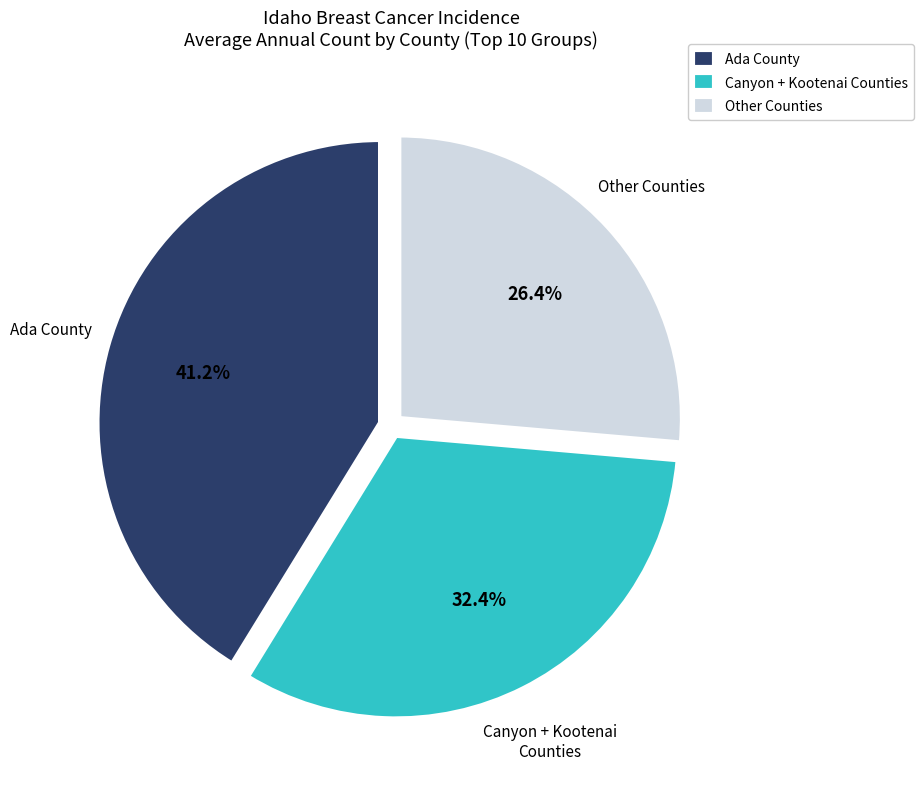

How many segments does this pie chart have?

3